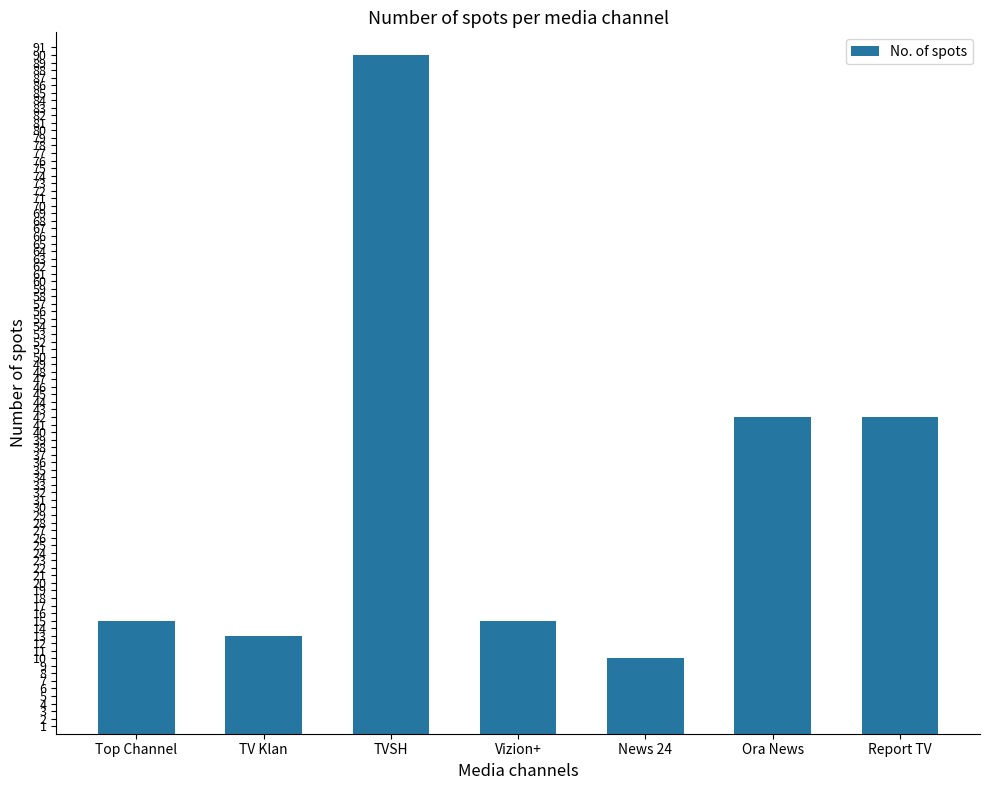

What is the difference between the values at Top Channel and News 24?

5